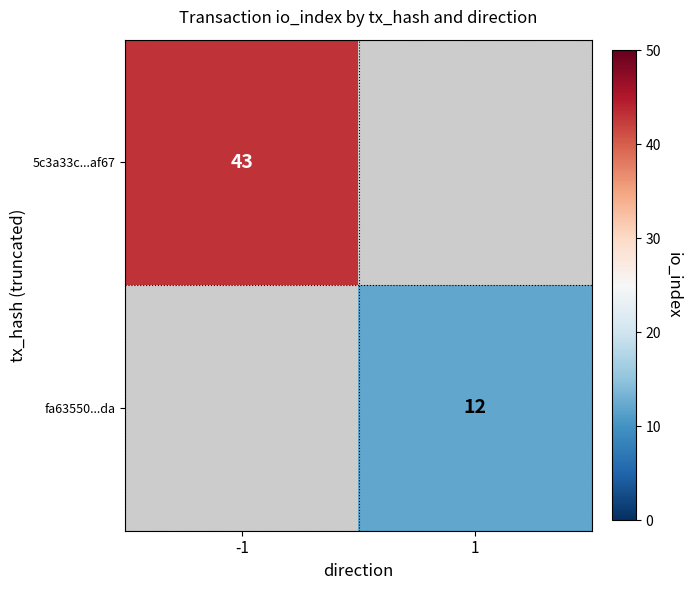

True or false: 5c3a33c...af67 has a value of 77 at -1.

False